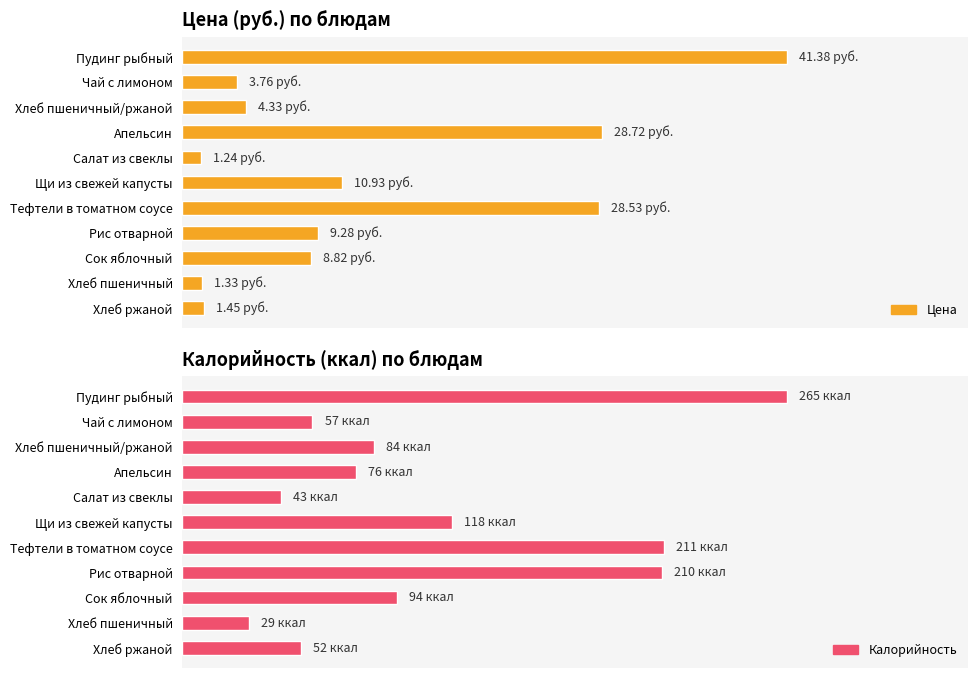

True or false: Калорийность has a value of 94.0 at Сок яблочный.

True